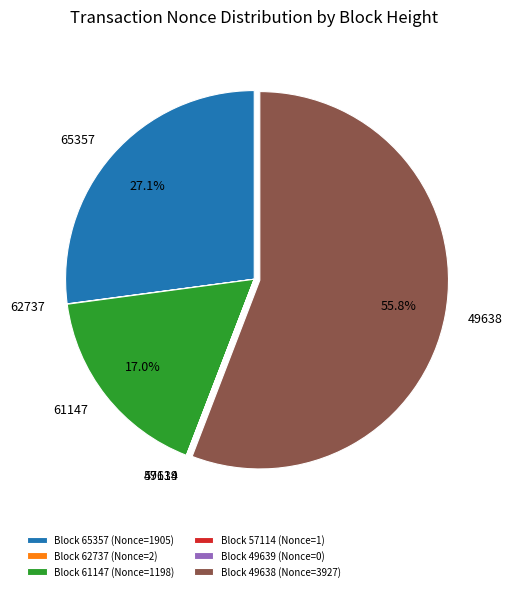

To the nearest percent, what is the difference between the largest and smallest slice percentages?

56%